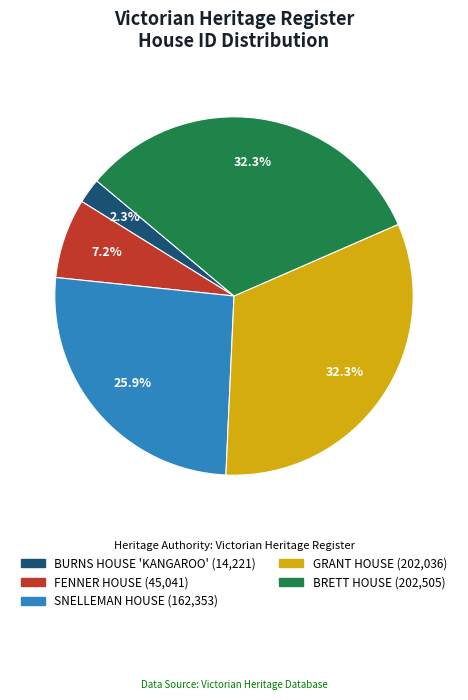

What percentage is the FENNER HOUSE slice, to the nearest percent?

7%